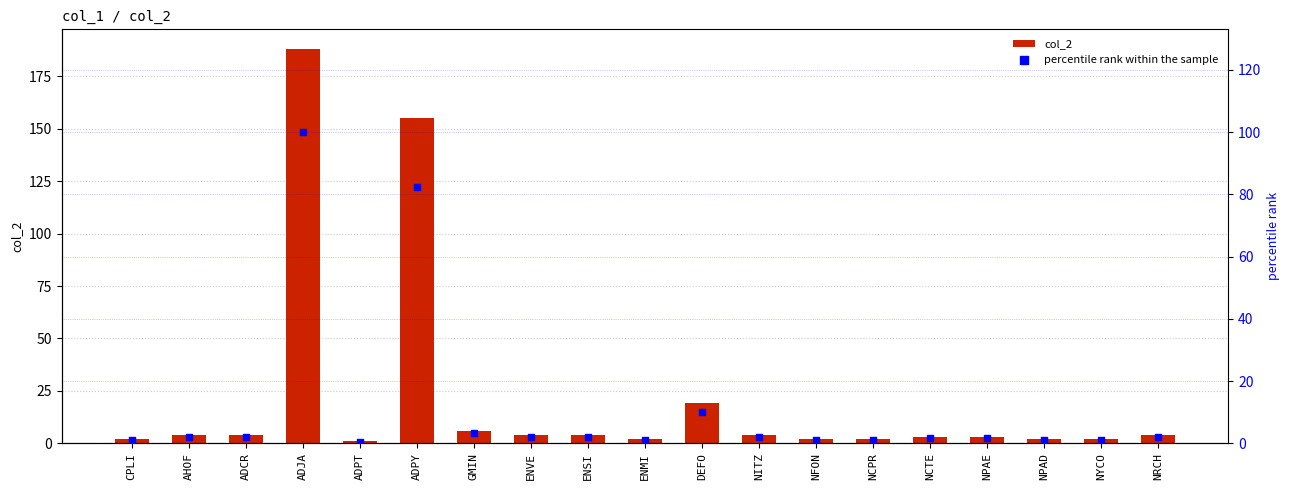

What are all the series names shown in the legend?

col_2, percentile rank within the sample